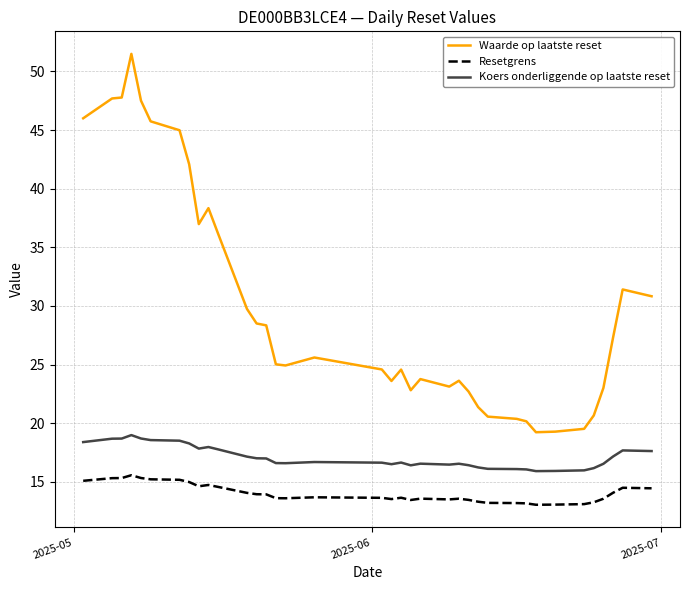

True or false: Koers onderliggende op laatste reset and Resetgrens cross at least once.

False